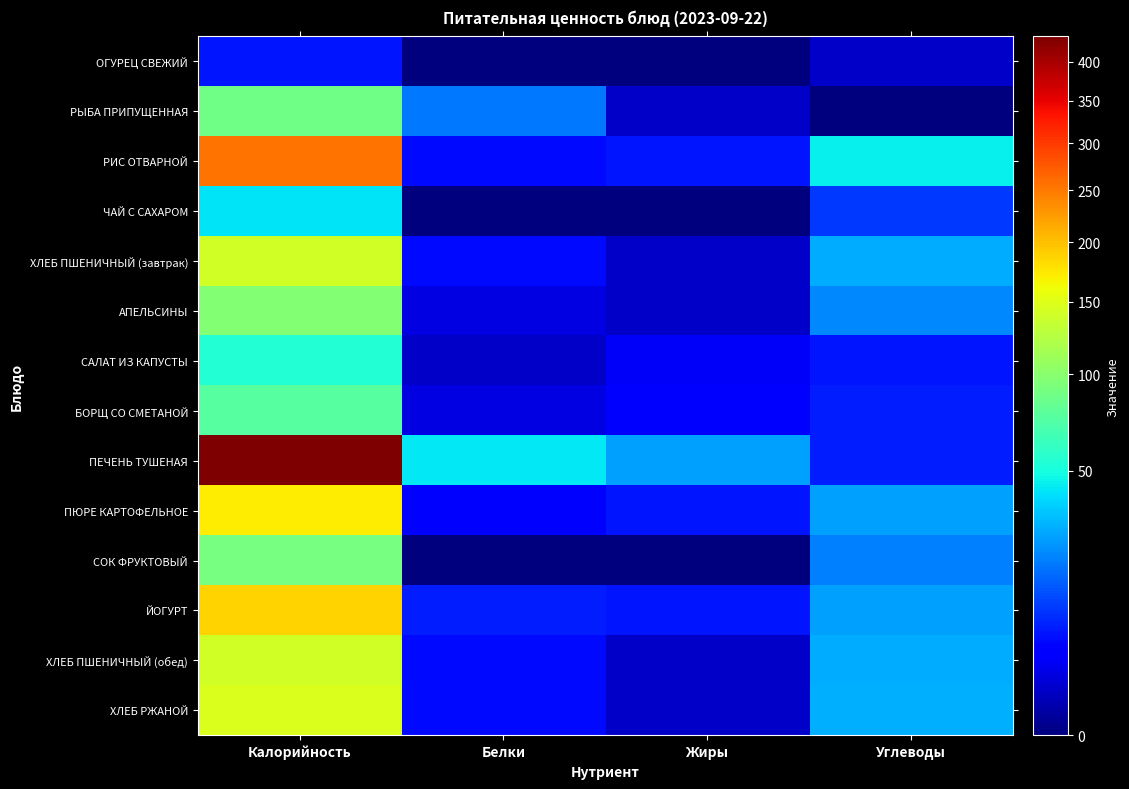

At which category is the sum across all series the highest?

Калорийность